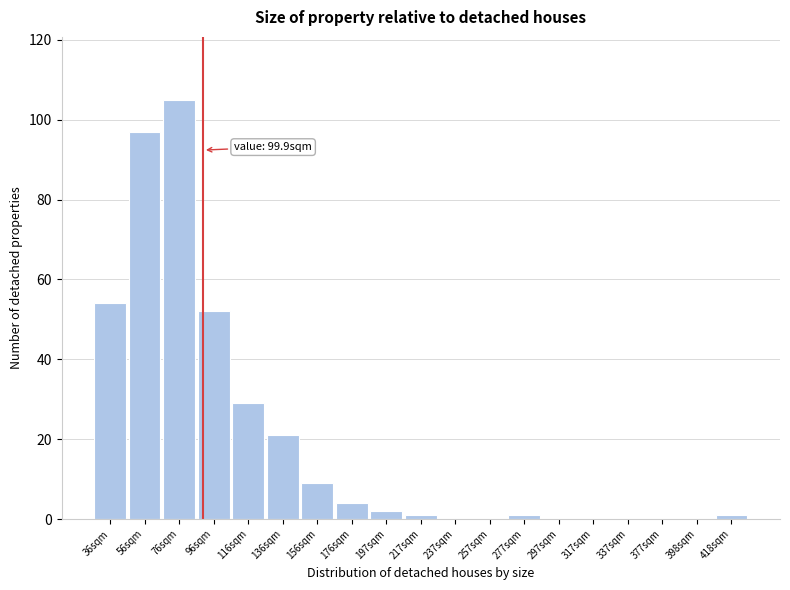

Reading left to right, extract all data points from this chart.

36sqm=54	56sqm=97	76sqm=105	96sqm=52	116sqm=29	136sqm=21	156sqm=9	176sqm=4	197sqm=2	217sqm=1	237sqm=0	257sqm=0	277sqm=1	297sqm=0	317sqm=0	337sqm=0	377sqm=0	398sqm=0	418sqm=1